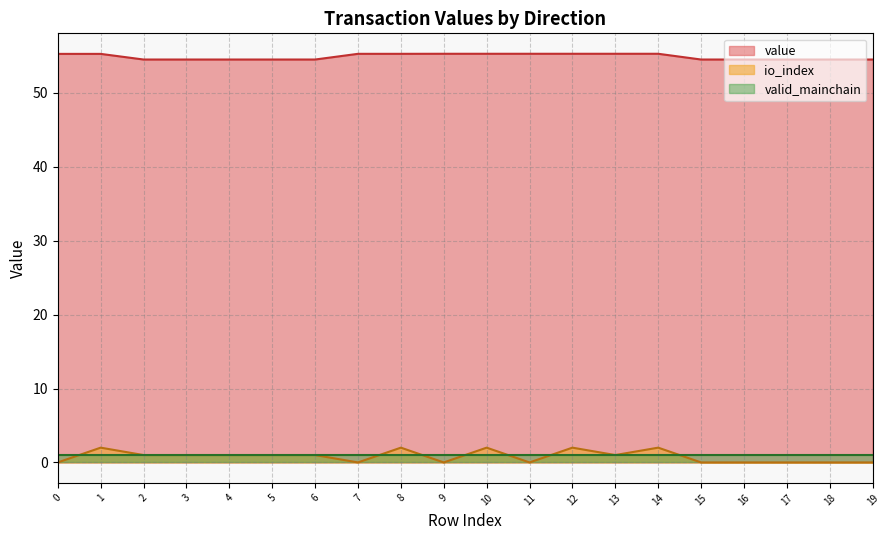

True or false: io_index and value cross at least once.

False